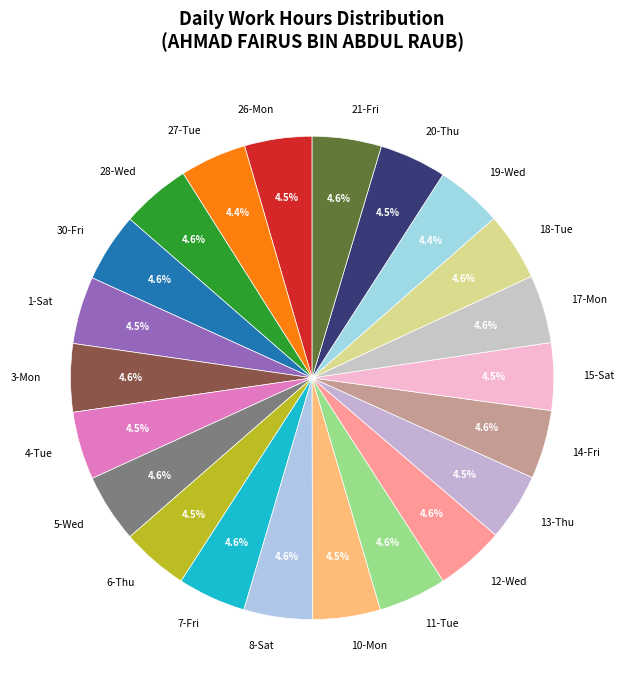

How many segments does this pie chart have?

22